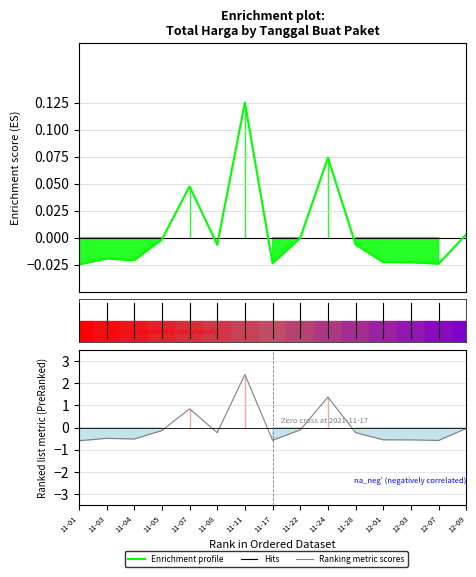

After their last crossing, which series has the higher values: Ranking metric scores or Enrichment profile?

Enrichment profile